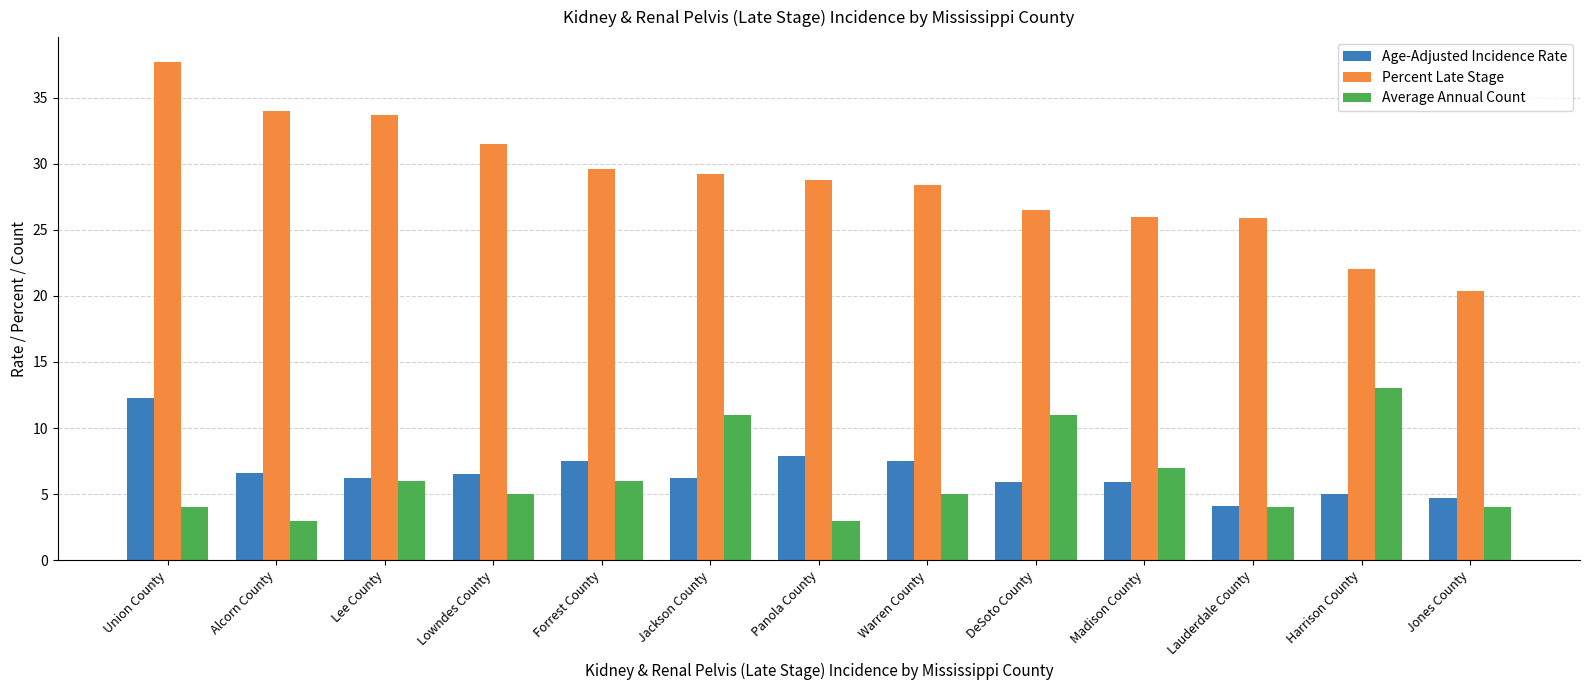

What is the total value across all series at Forrest County?

43.1